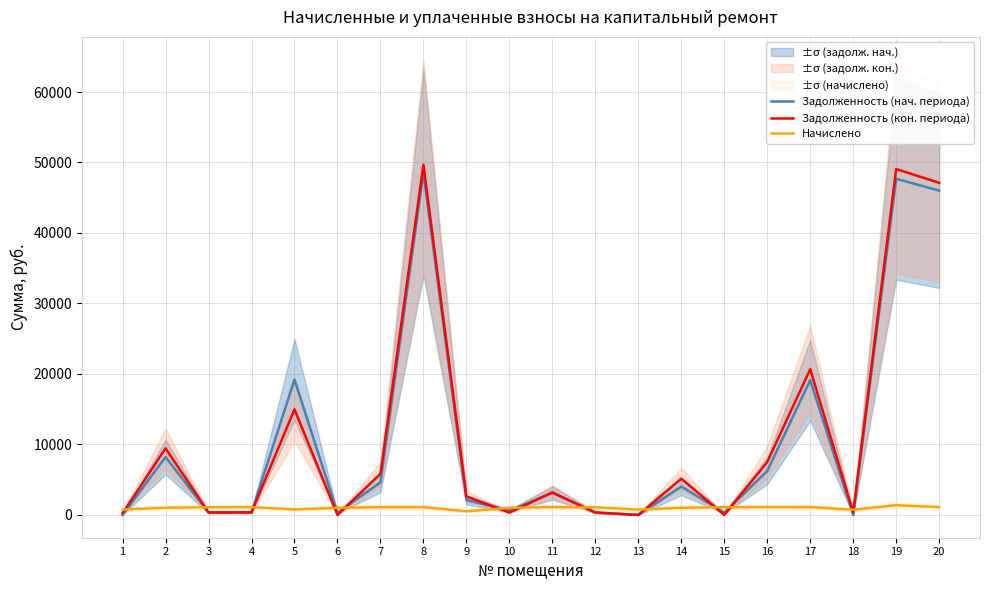

At which label is Начислено closest to 952?

10